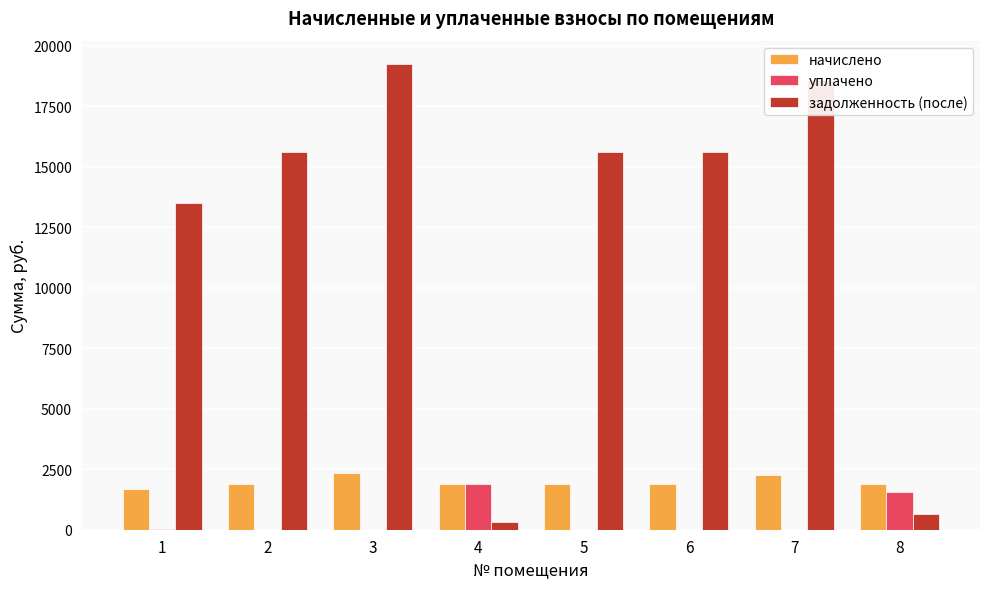

What is the sum of all задолженность (после) values?

99104.6